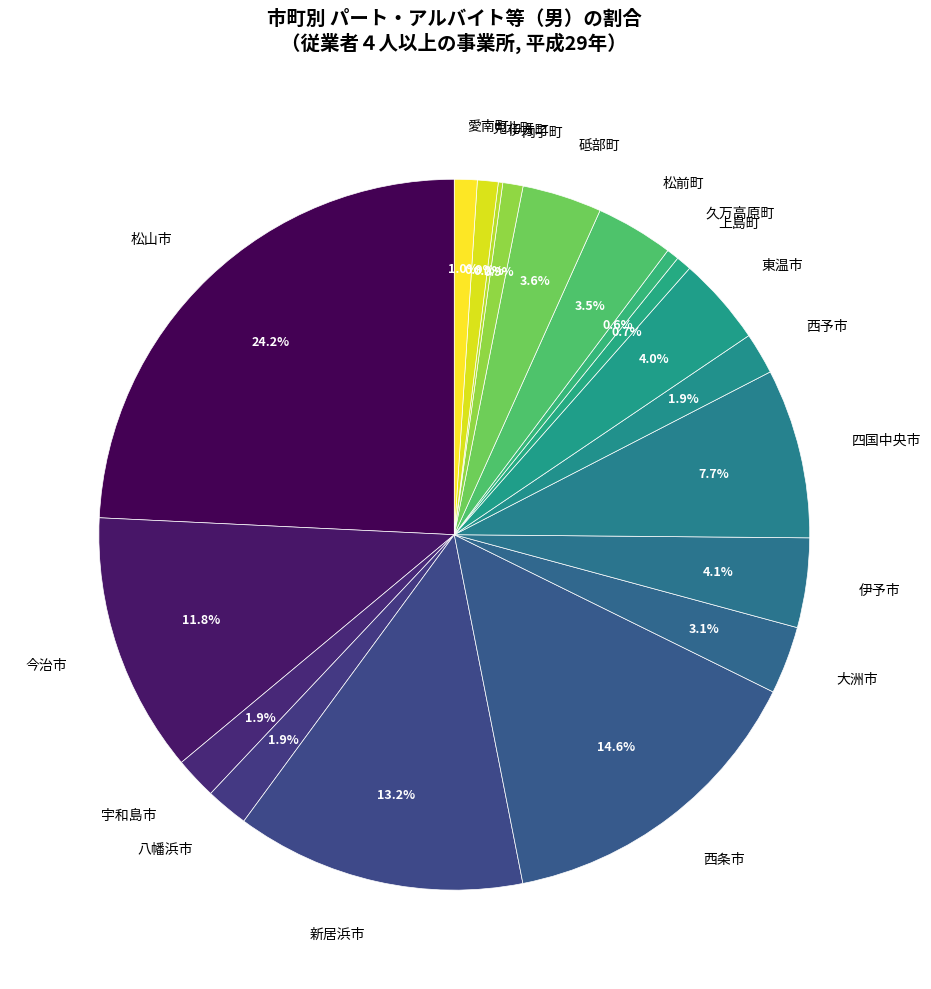

Do 宇和島市 and 伊予市 together represent more than half of the pie?

No